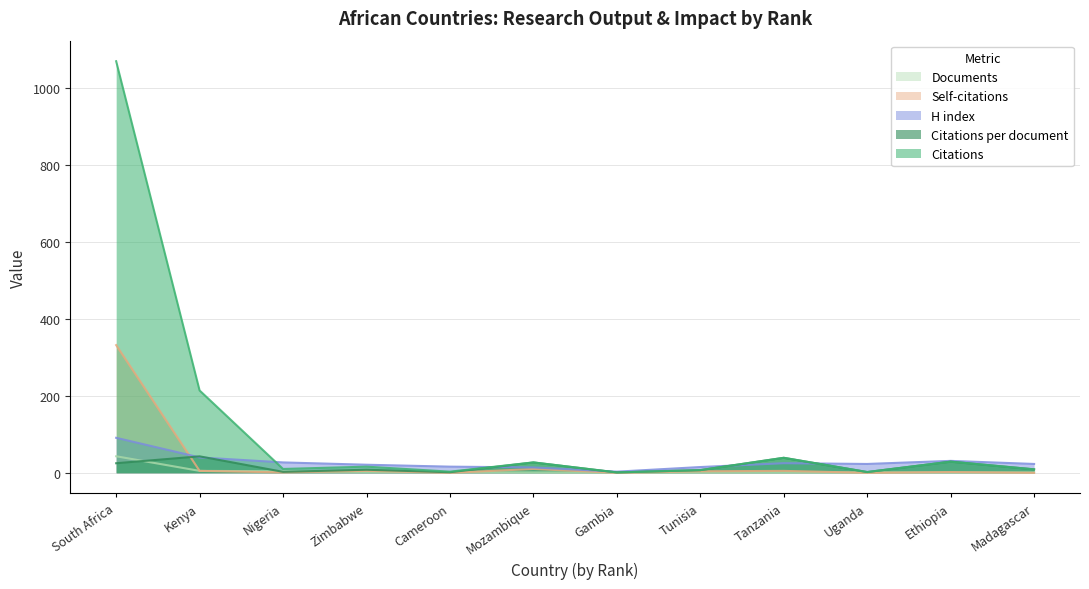

How many interior local peaks does the Citations series have?

4